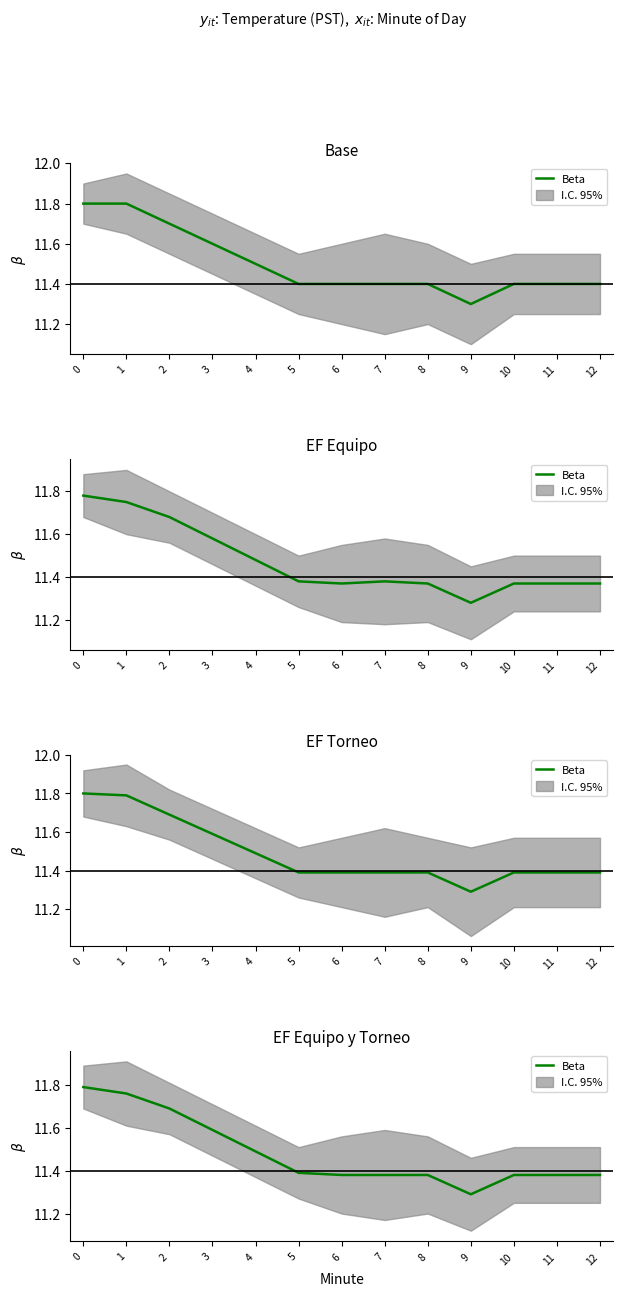

Approximately how many times larger is the value at 11 compared to 10?

1.0